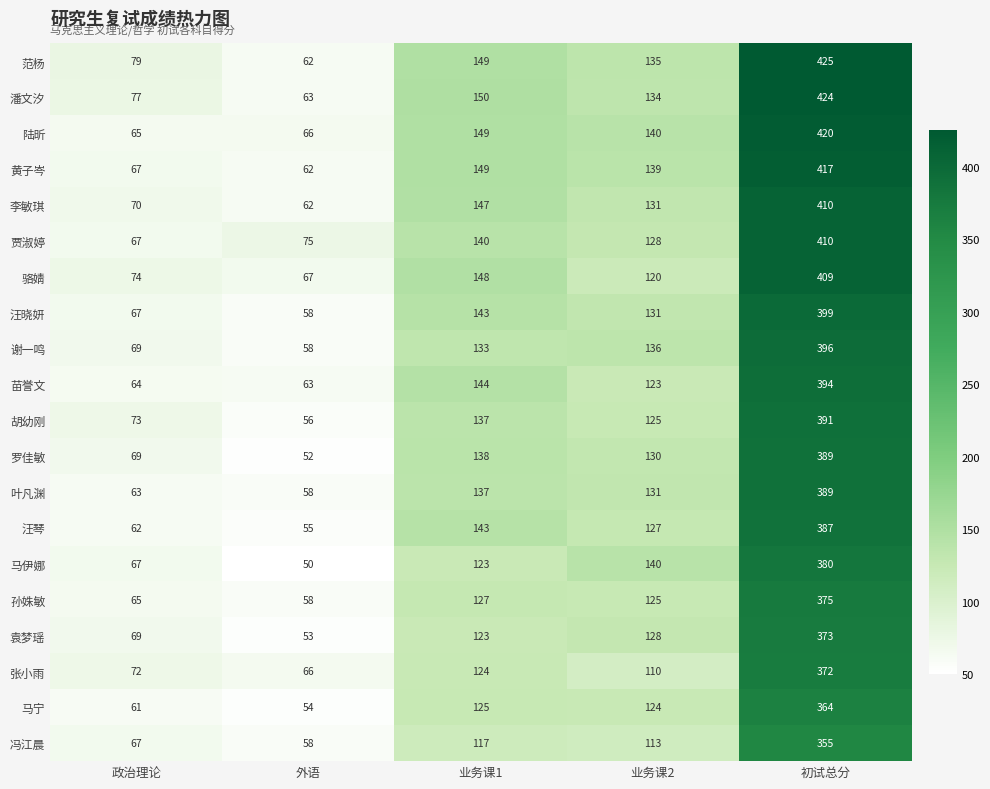

How many data points does each series have?

5